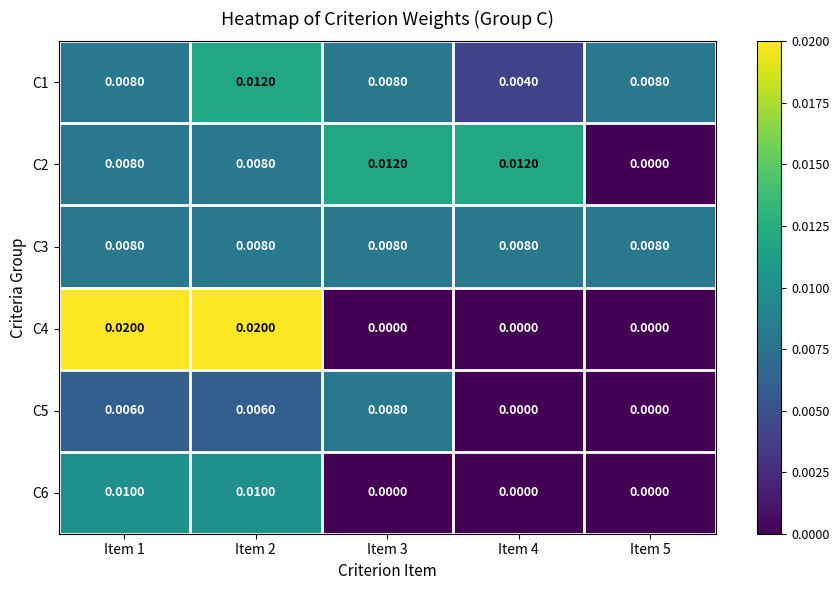

Rank the series at Item 3 from highest to lowest value.

C2, C1, C3, C5, C4, C6